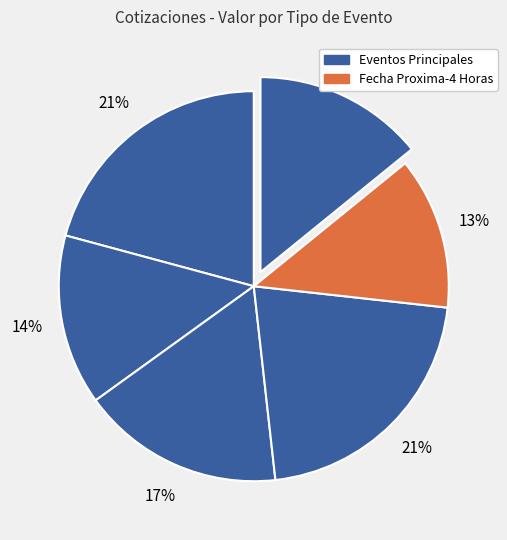

How many slices are in this pie chart?

6